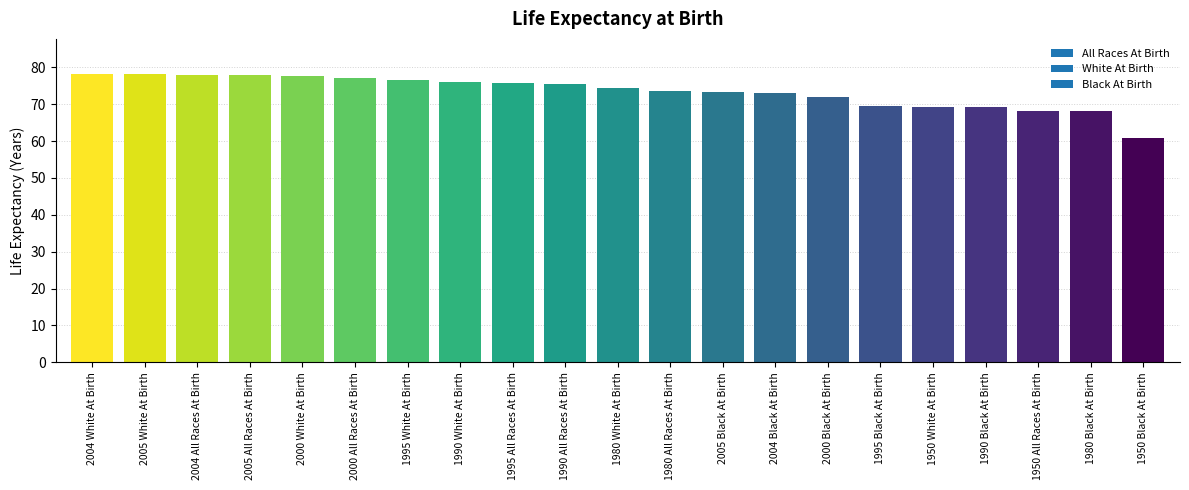

How many bars are there in total?

21